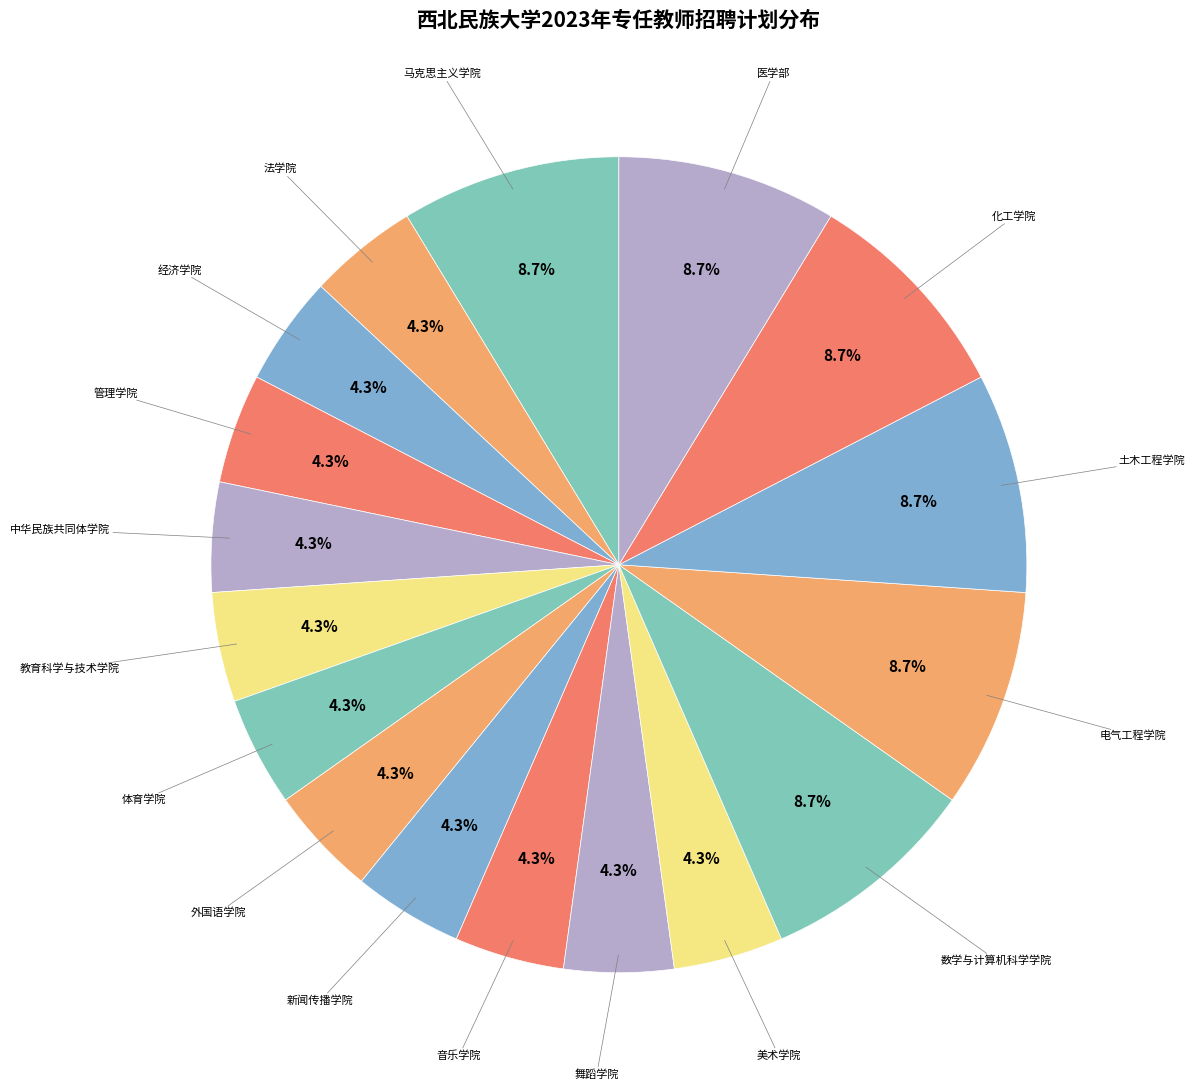

Count the number of slices in the pie.

17